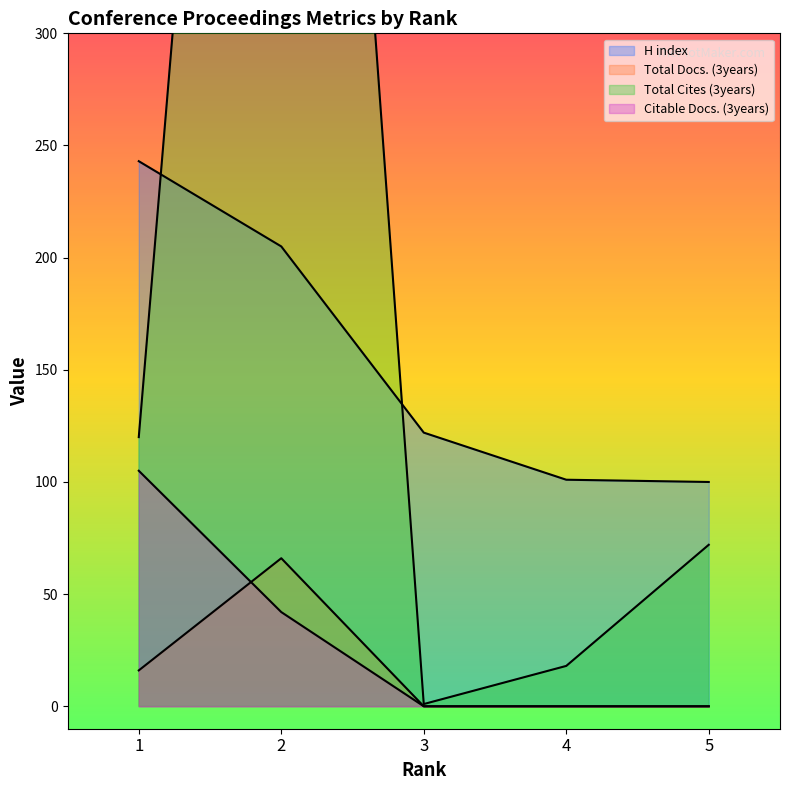

Is the value of Total Docs. (3years) at 4 greater than the value of H index at 2?

No